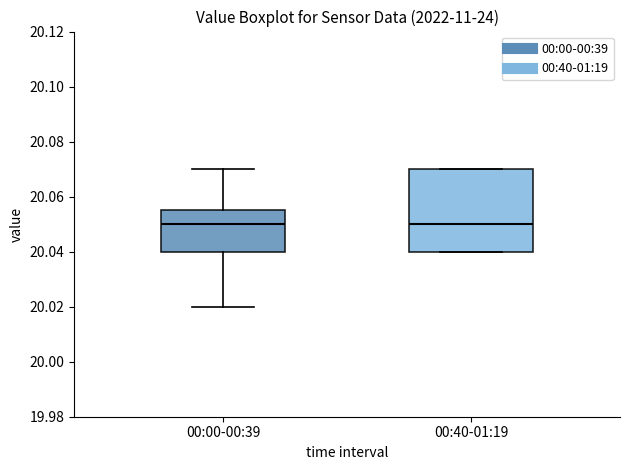

Reading left to right, transcribe this box plot: for each box, give where its median line is, the range the box spans, and where its two whiskers end, as read against the y-axis. The values are not printed on the chart, so give them approximately, as read against the axis.

00:00-00:39: median 20.050, box 20.040 to 20.056, whiskers 20.020 to 20.070
00:40-01:19: median 20.050, box 20.040 to 20.070, whiskers 20.040 to 20.070